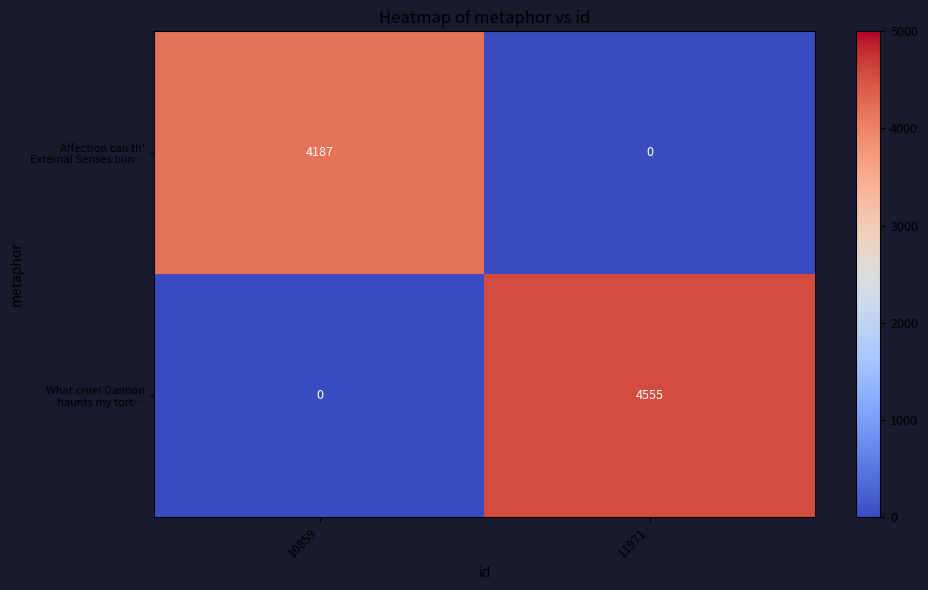

At which category is the sum across all series the highest?

11971